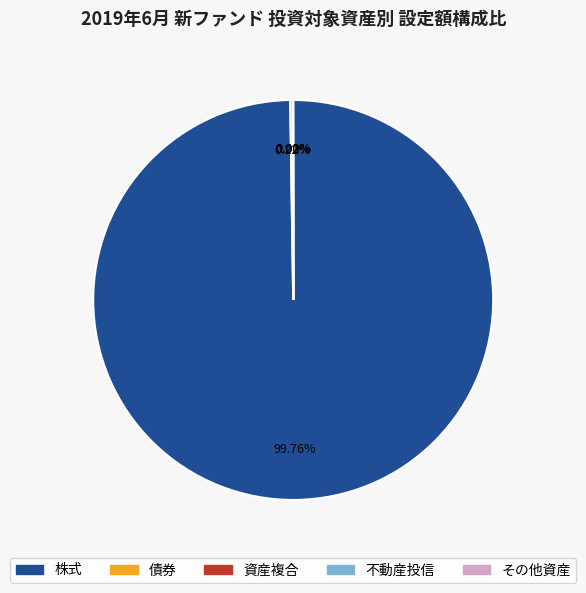

Which slice is the largest?

株式